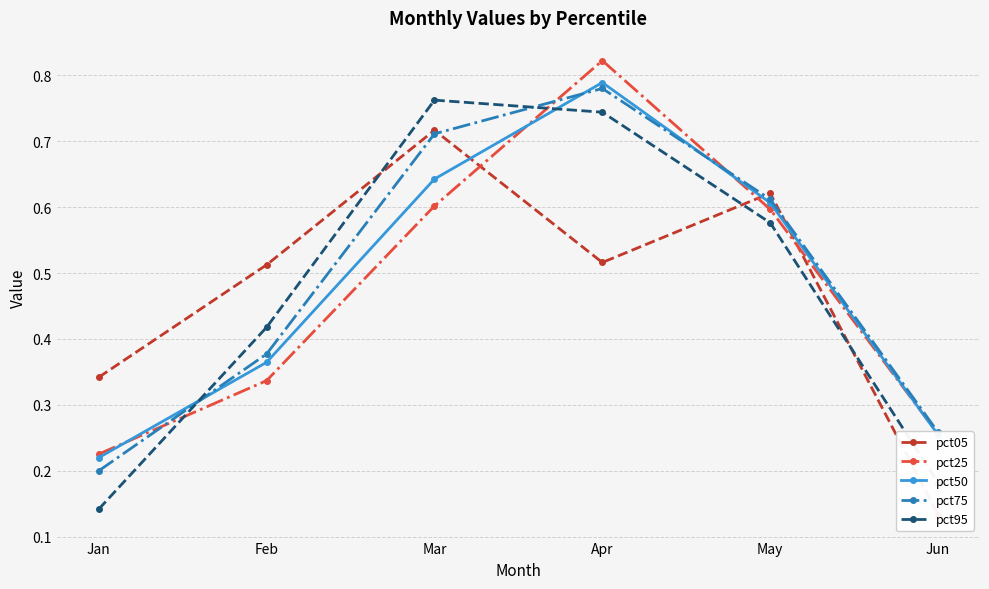

How many intersections are there between pct05 and pct75?

3